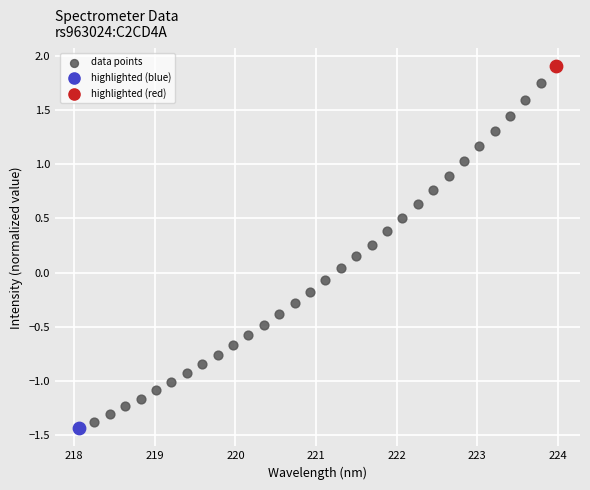

What are all the series names shown in the legend?

data points, highlighted (blue), highlighted (red)